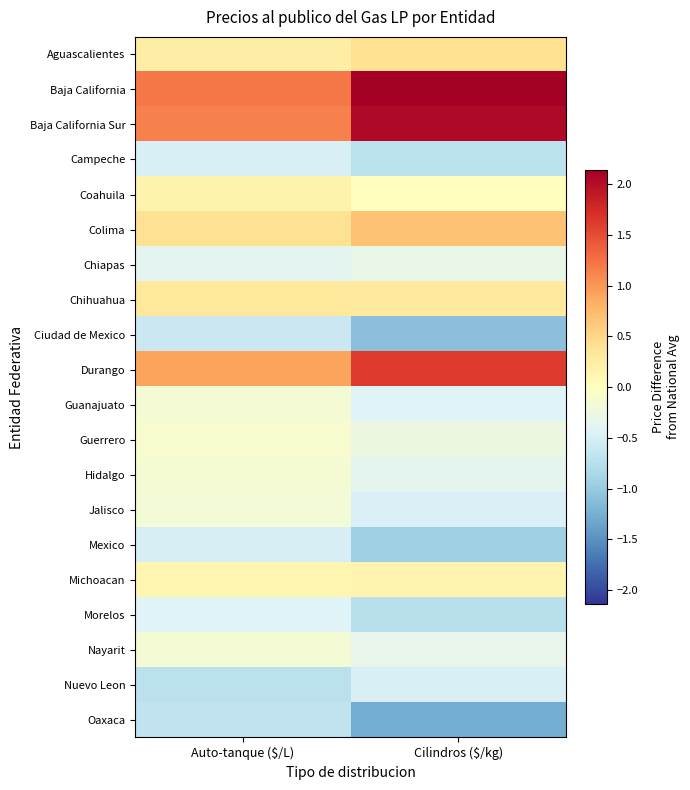

How many data points does each series have?

2